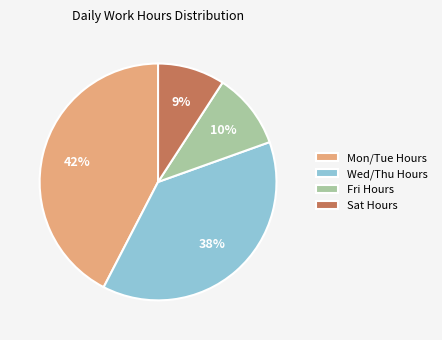

Rank the categories by value from highest to lowest.

Mon/Tue Hours, Wed/Thu Hours, Fri Hours, Sat Hours